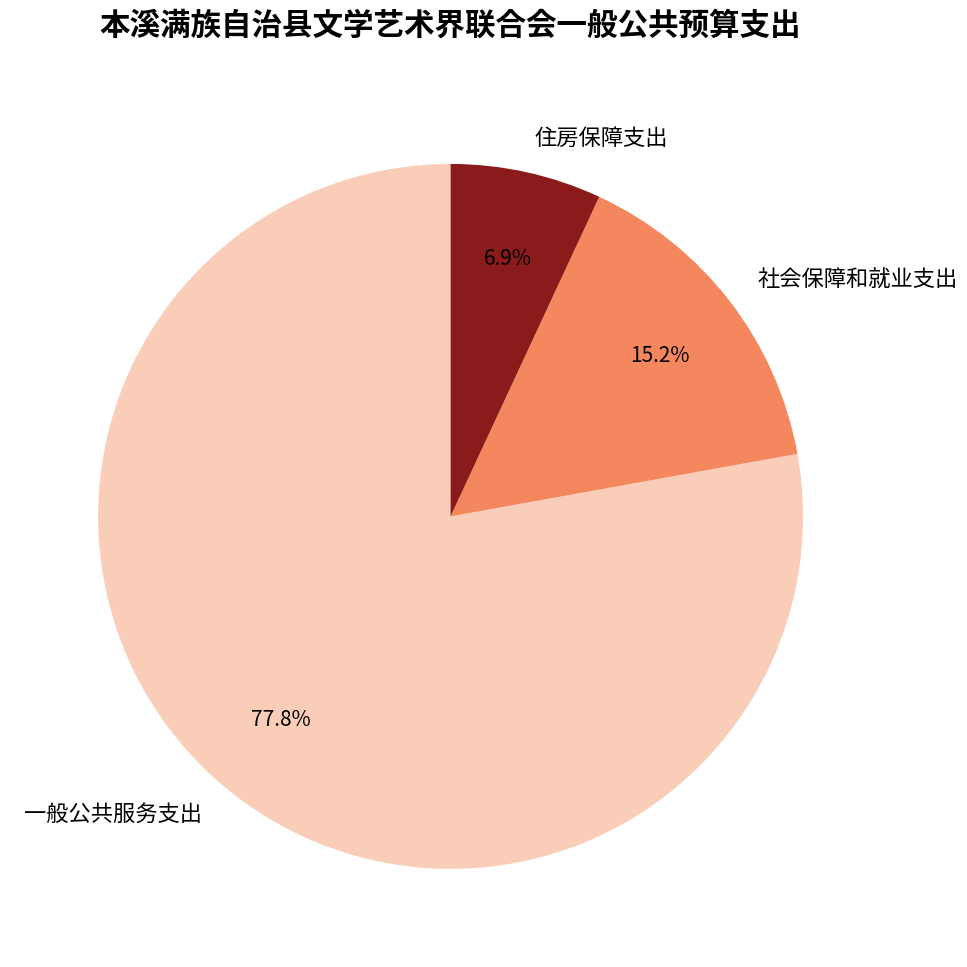

The 住房保障支出 slice represents 7% of the pie. True or false?

True